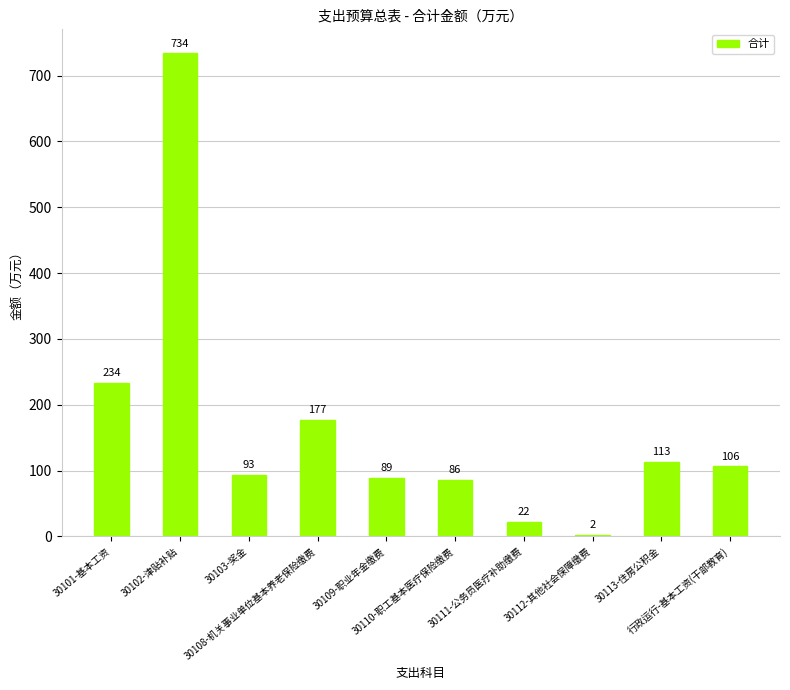

Does the chart contain stacked bars?

No